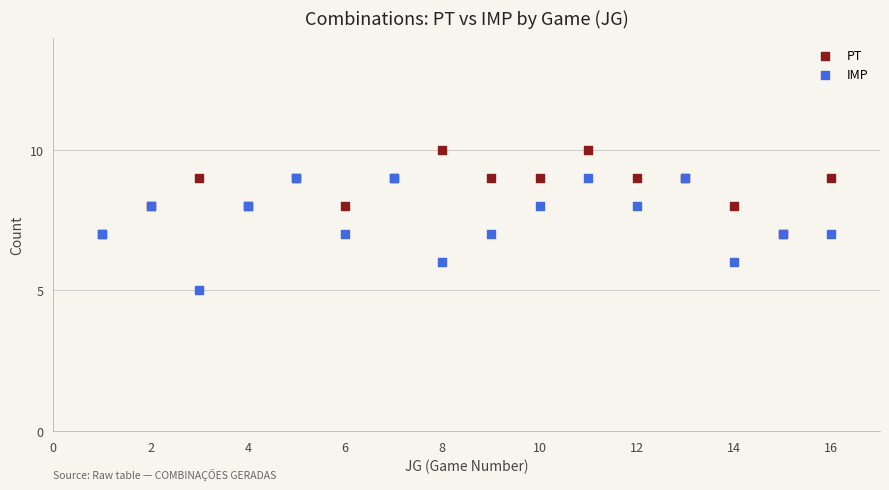

Which series has the largest Y range (max minus min)?

IMP